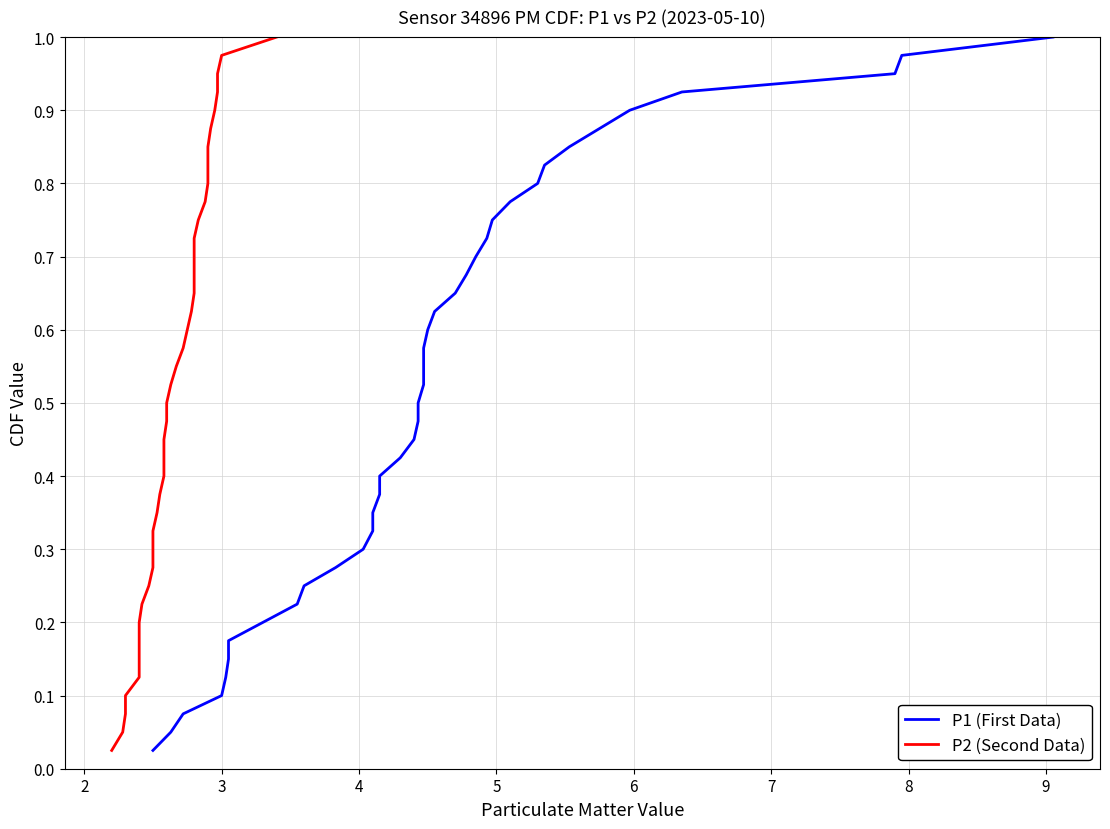

Is this an area chart (filled region under the line)?

No